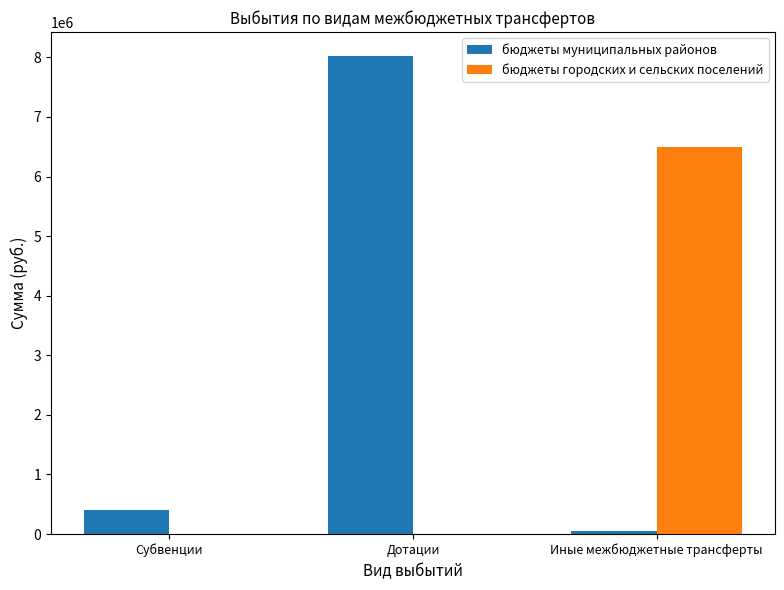

What is the approximate value of бюджеты муниципальных районов at Дотации?

8024060.0